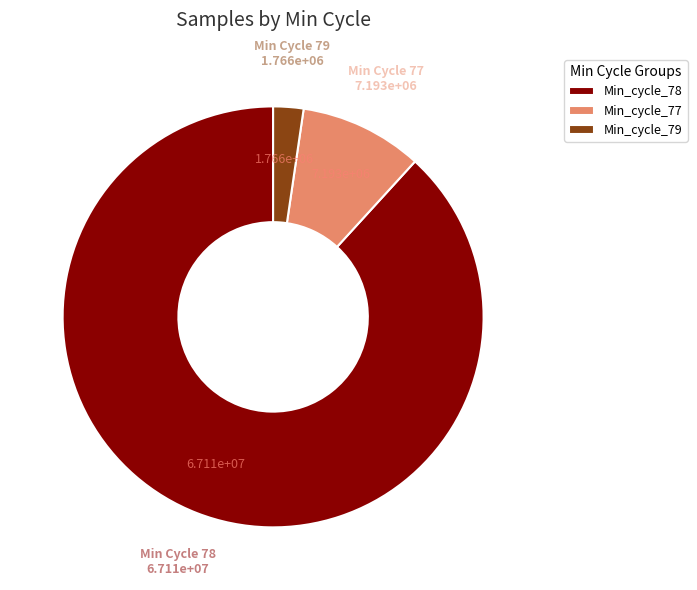

True or false: Min_cycle_79 accounts for 2% of the total.

True